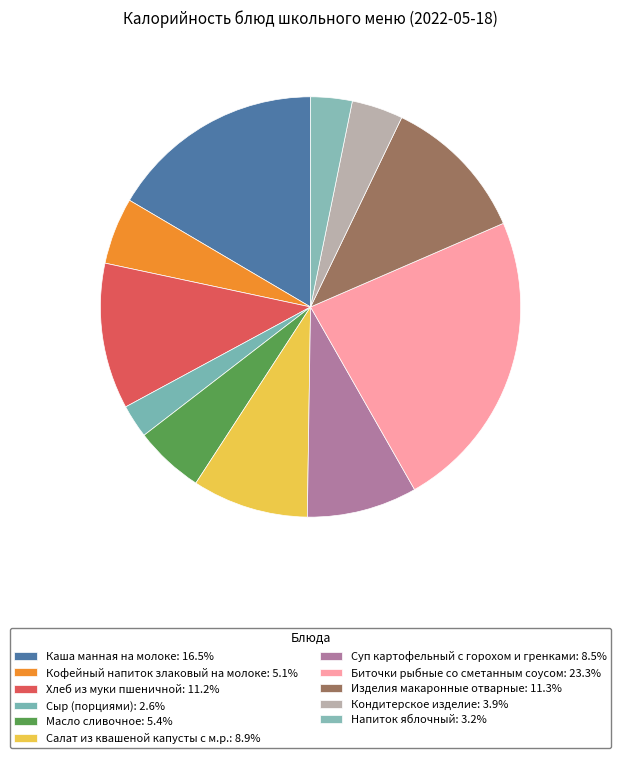

Rank the categories by value from lowest to highest.

Сыр (порциями), Напиток яблочный, Кондитерское изделие, Кофейный напиток злаковый на молоке, Масло сливочное, Суп картофельный с горохом и гренками, Салат из квашеной капусты с м.р., Хлеб из муки пшеничной, Изделия макаронные отварные, Каша манная на молоке, Биточки рыбные со сметанным соусом